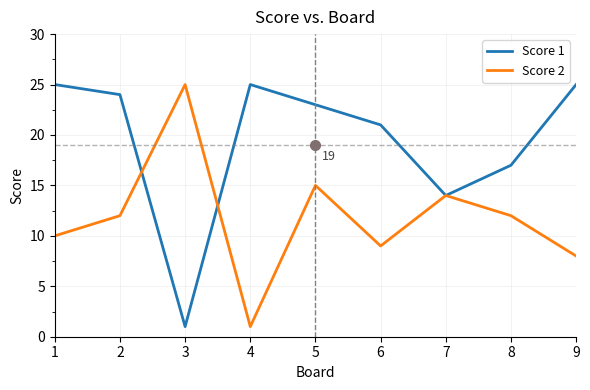

At which category is the sum across all series the highest?

5